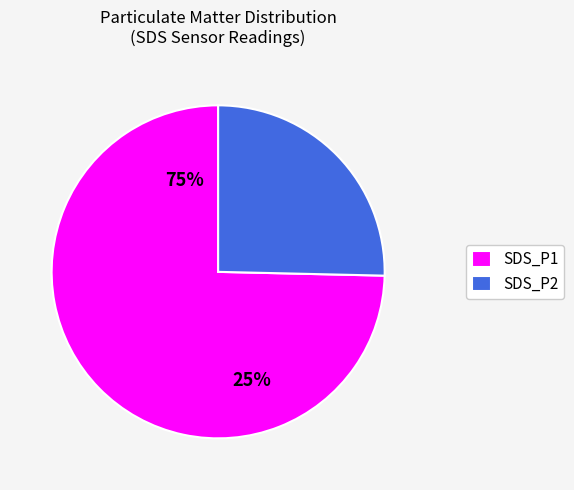

To the nearest percent, what portion does SDS_P2 represent?

25%